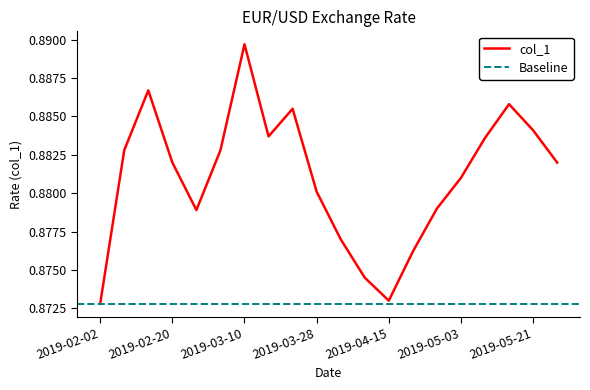

Where is the first local maximum?

2019-02-14